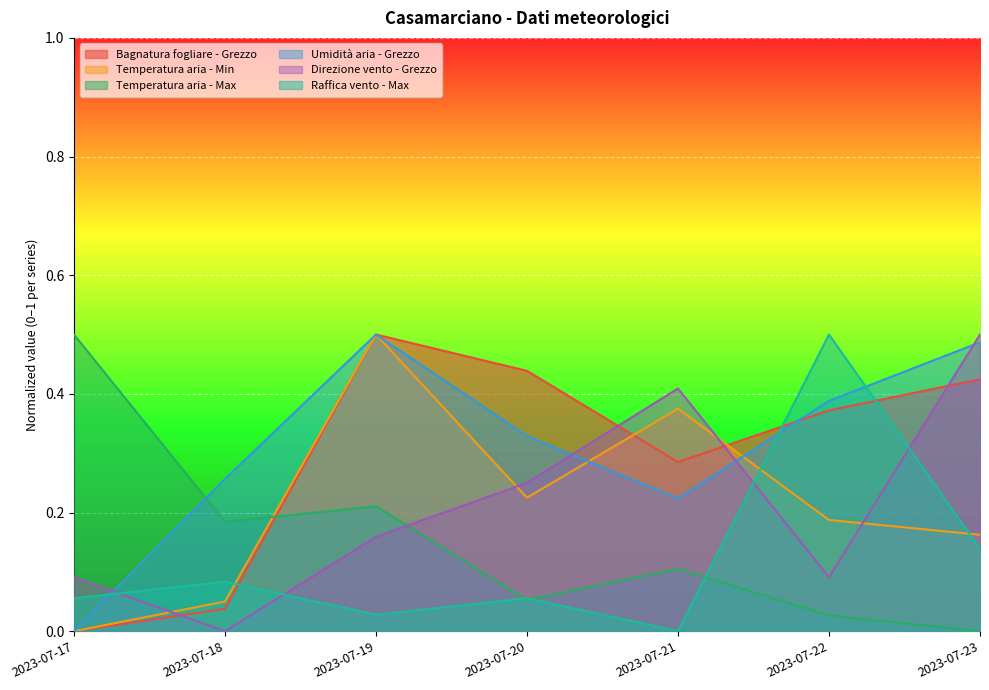

At which category does Raffica vento - Max reach its first local peak?

2023-07-18